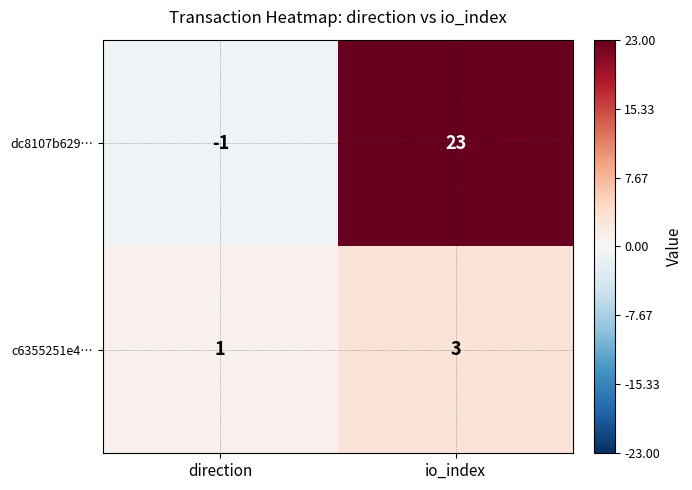

What is the average value of the dc8107b629… series?

11